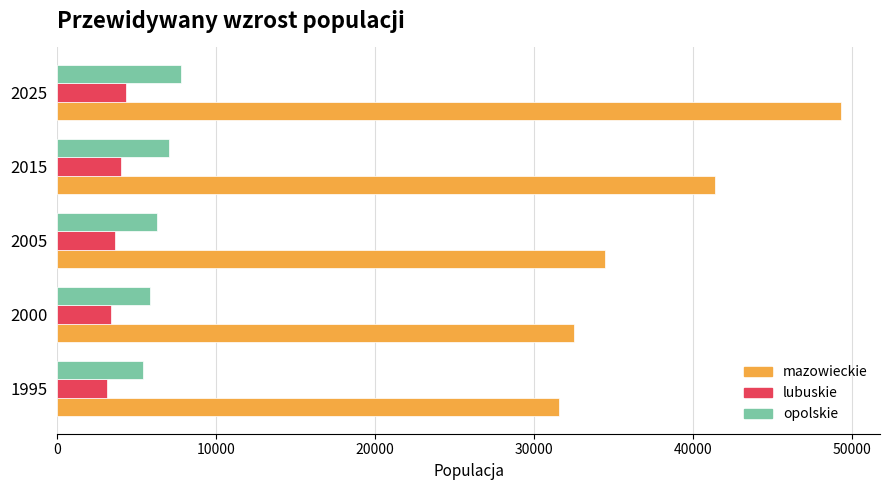

Which series has the widest spread of values?

mazowieckie